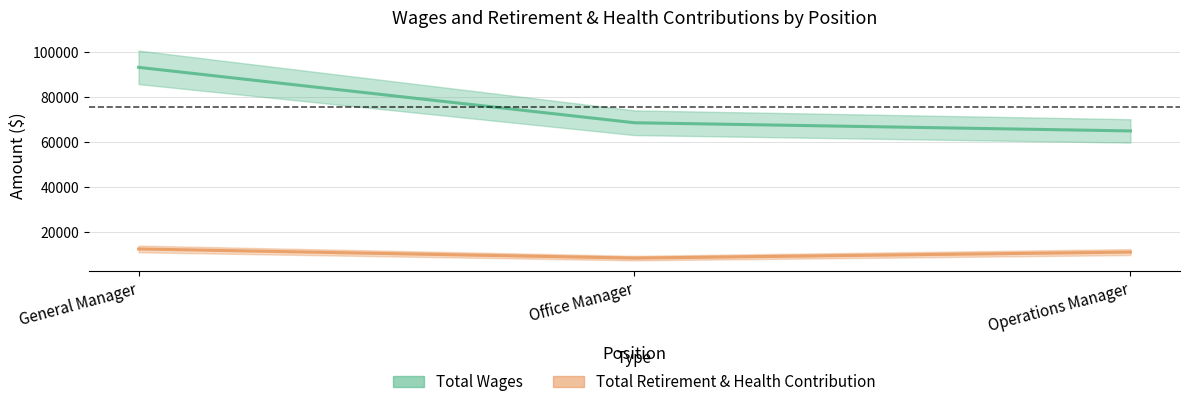

What are all the series names shown in the legend?

Total Wages, Total Retirement & Health Contribution